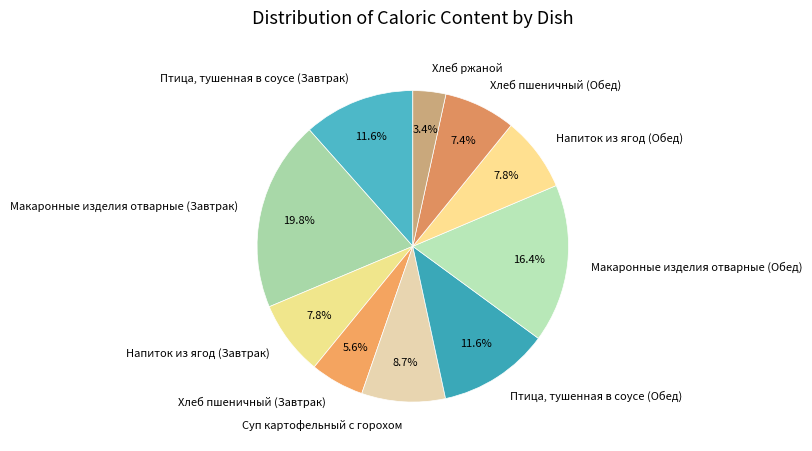

Which slice is the smallest?

Хлеб ржаной